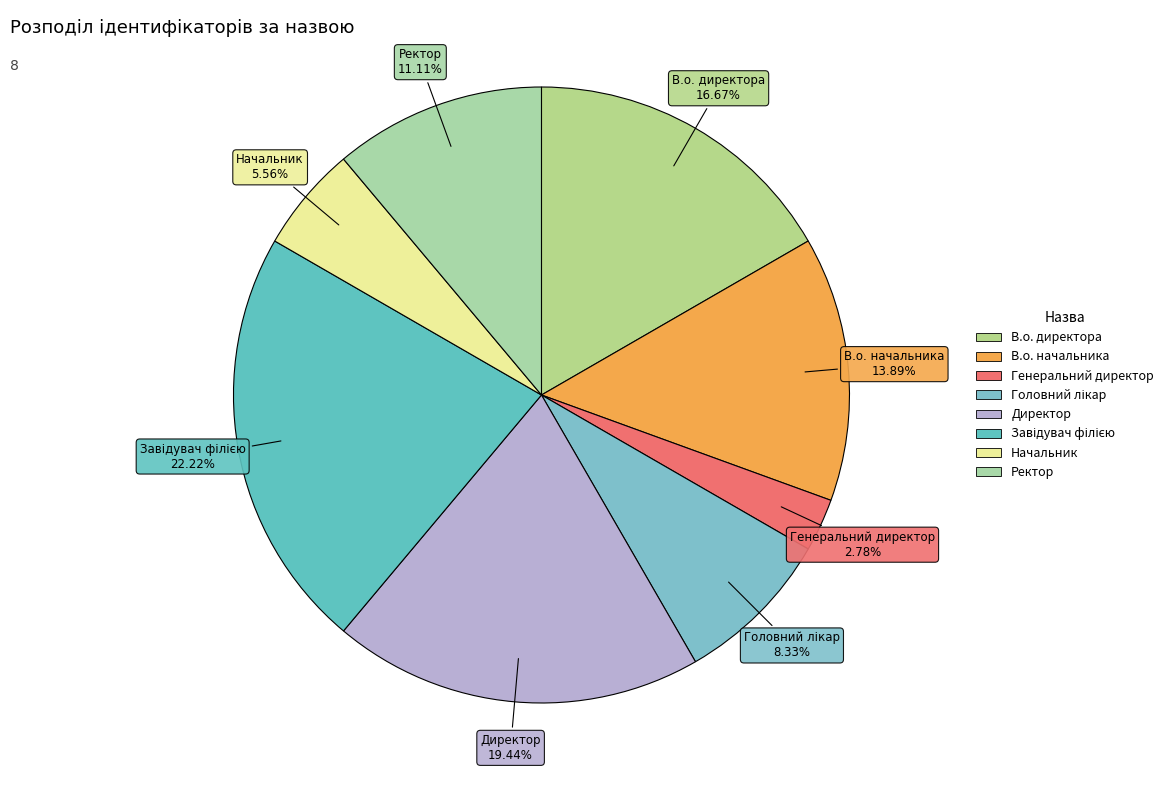

Is Генеральний директор the majority of the pie?

No